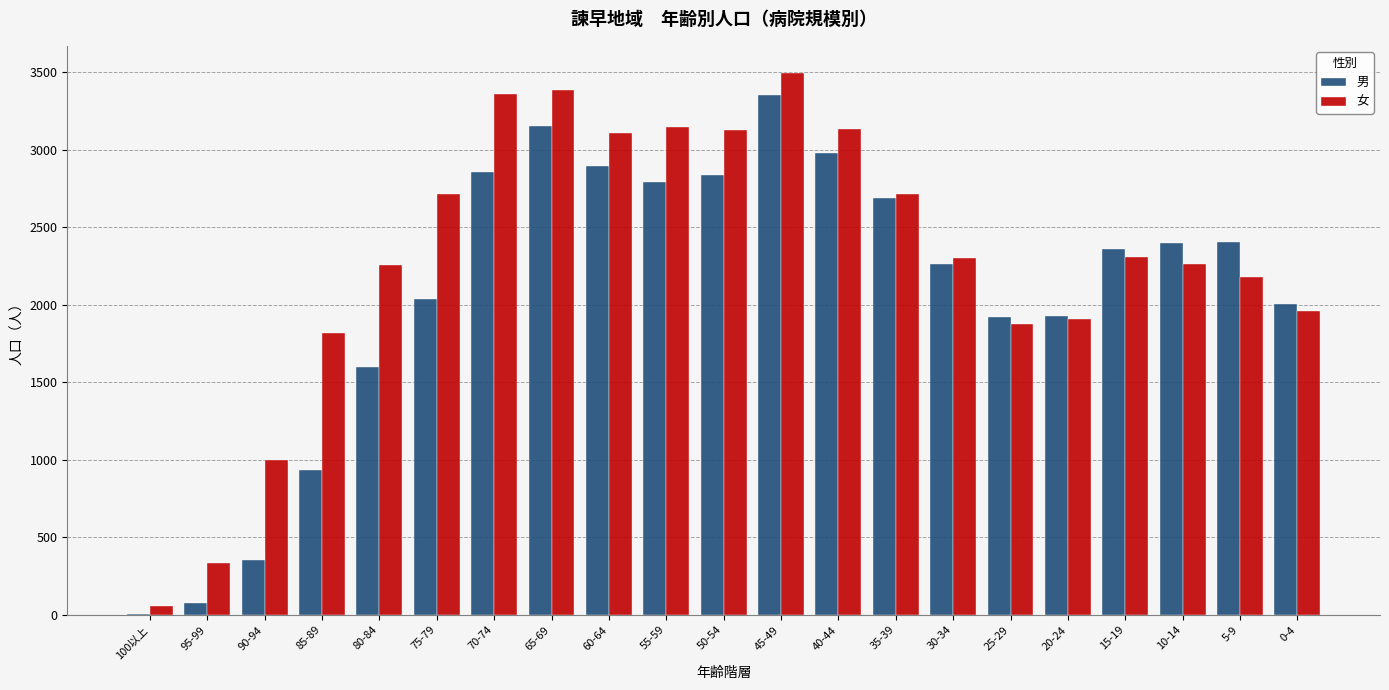

Between 100以上 and 15-19, which series saw the biggest shift?

男